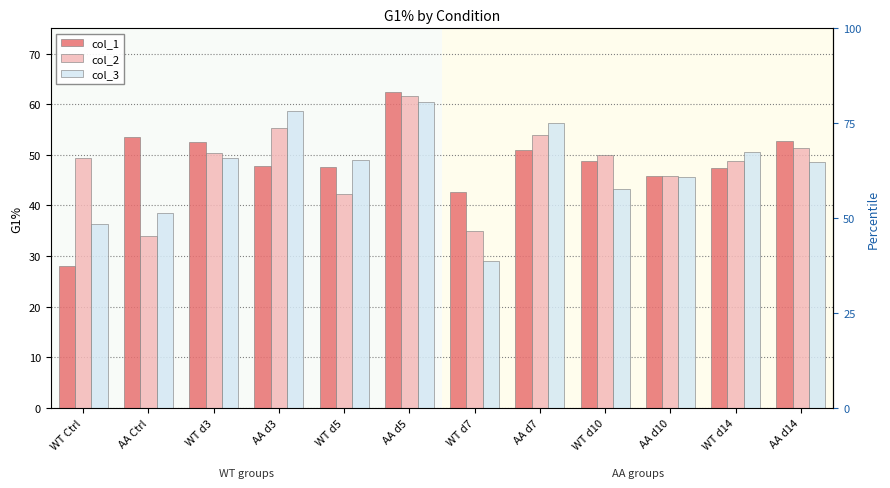

At which label does col_3 first exceed 48?

WT d3